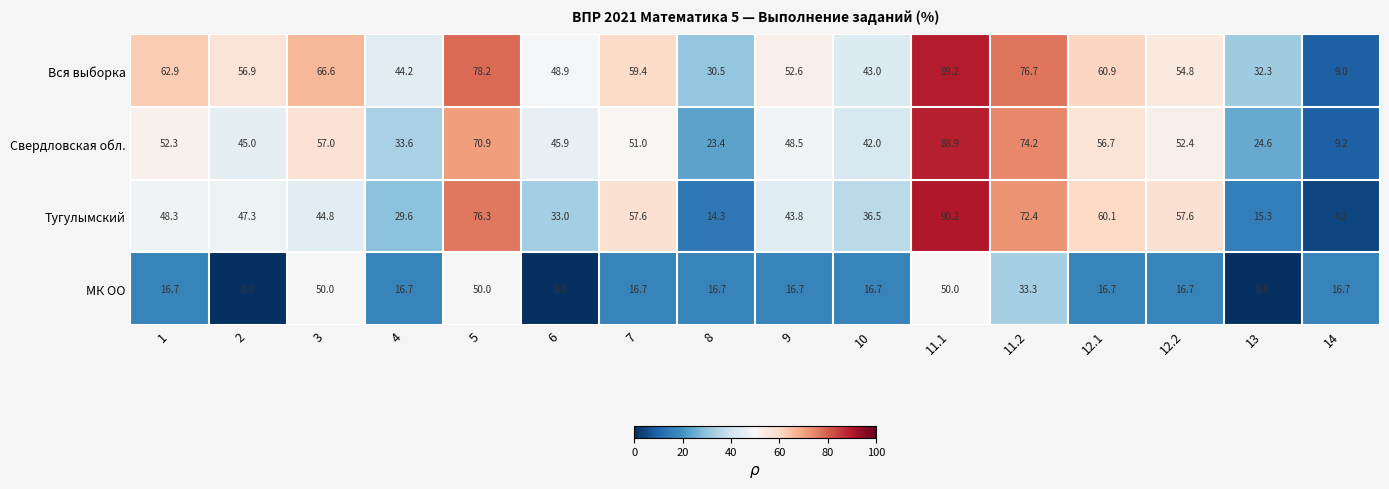

Is the value of Вся выборка at 12.1 greater than the value of Свердловская обл. at 8?

Yes